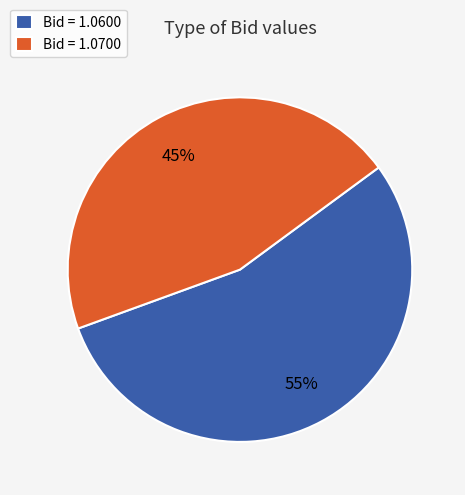

True or false: Bid = 1.0600 accounts for 55% of the total.

True